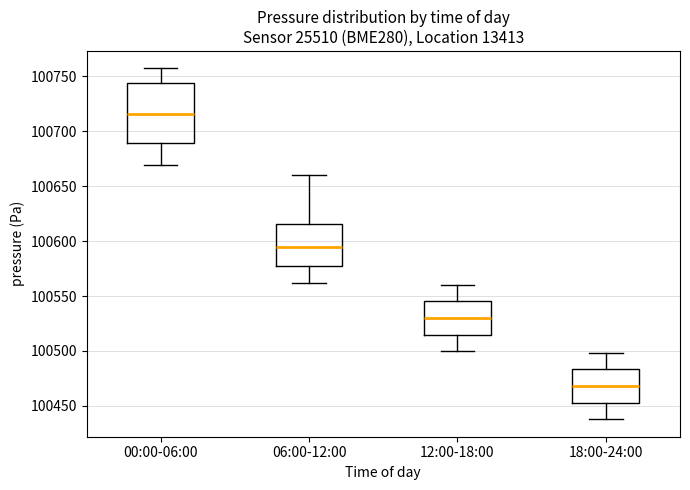

Where does the median line of the box for 12:00-18:00 sit on the y-axis? The values are not printed on the chart, so give them approximately, as read against the axis.

100530